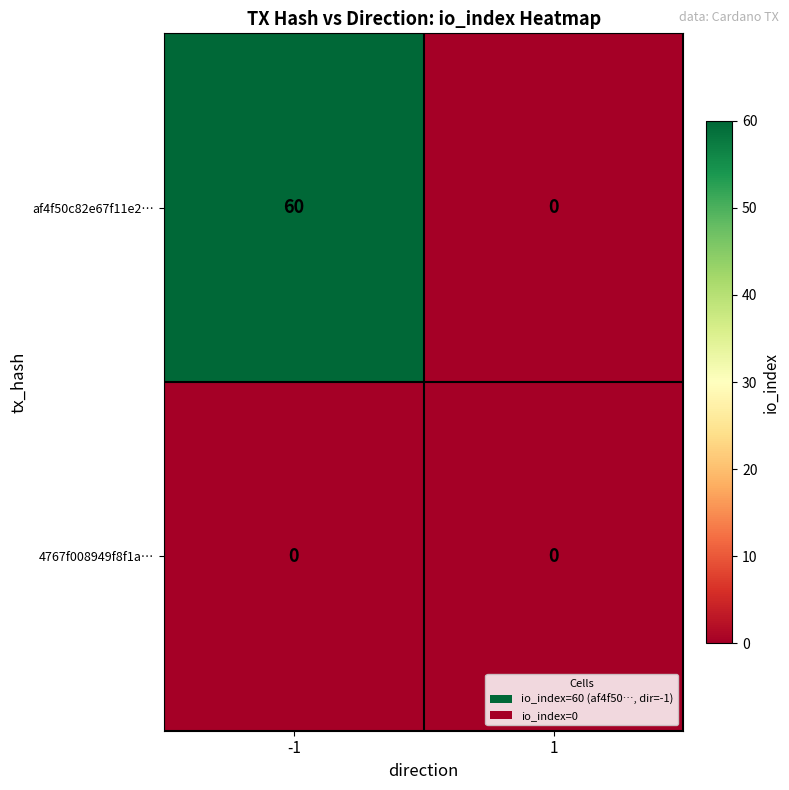

At which category is the sum across all series the highest?

-1